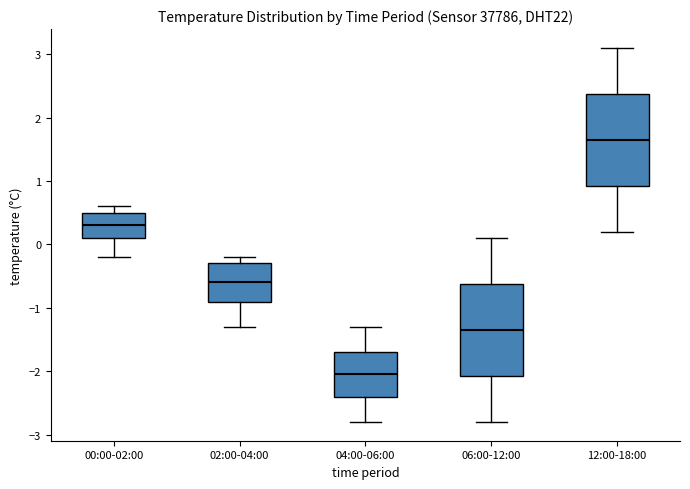

Which box's median line is the lowest?

04:00-06:00